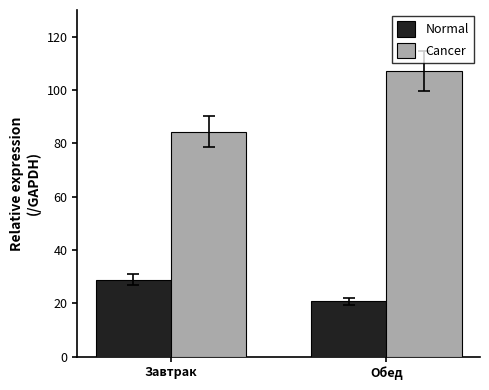

Rank the categories by Normal value from highest to lowest.

Завтрак, Обед